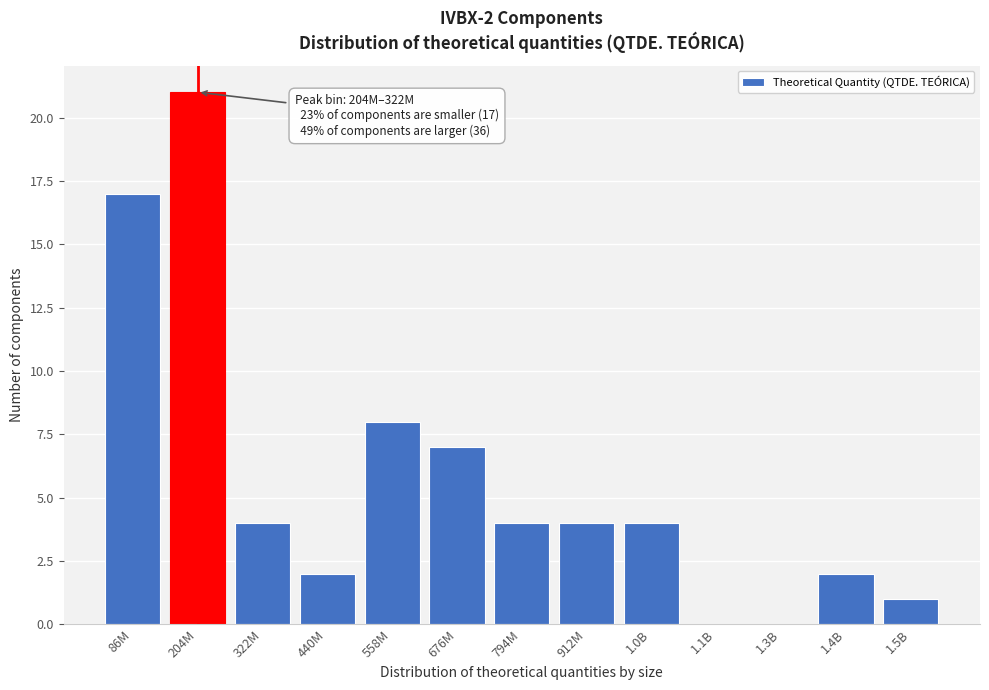

Reading left to right, list all the values displayed in this chart.

86M=17	204M=21	322M=4	440M=2	558M=8	676M=7	794M=4	912M=4	1.0B=4	1.1B=0	1.3B=0	1.4B=2	1.5B=1